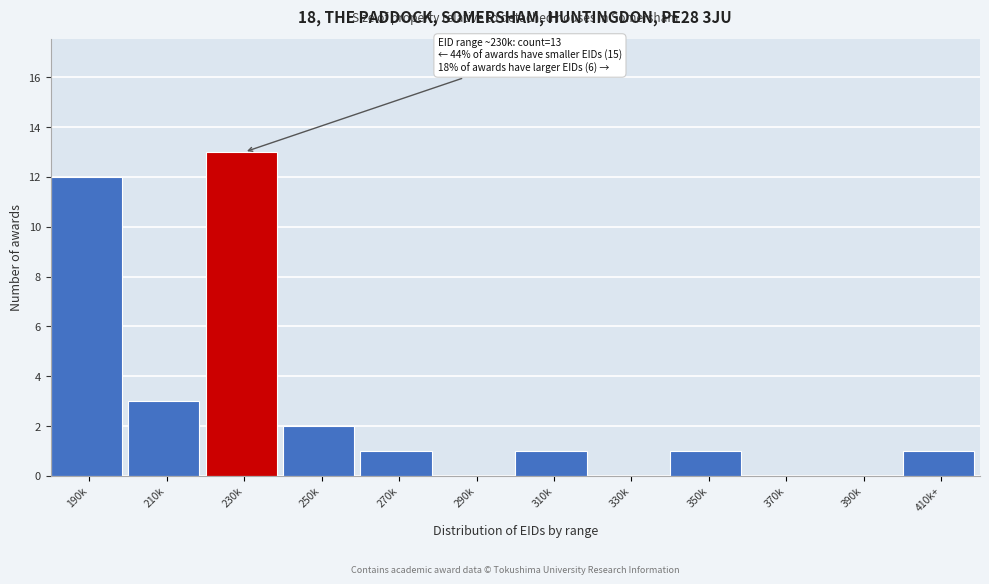

Is it true that the value at 390k is 8?

False